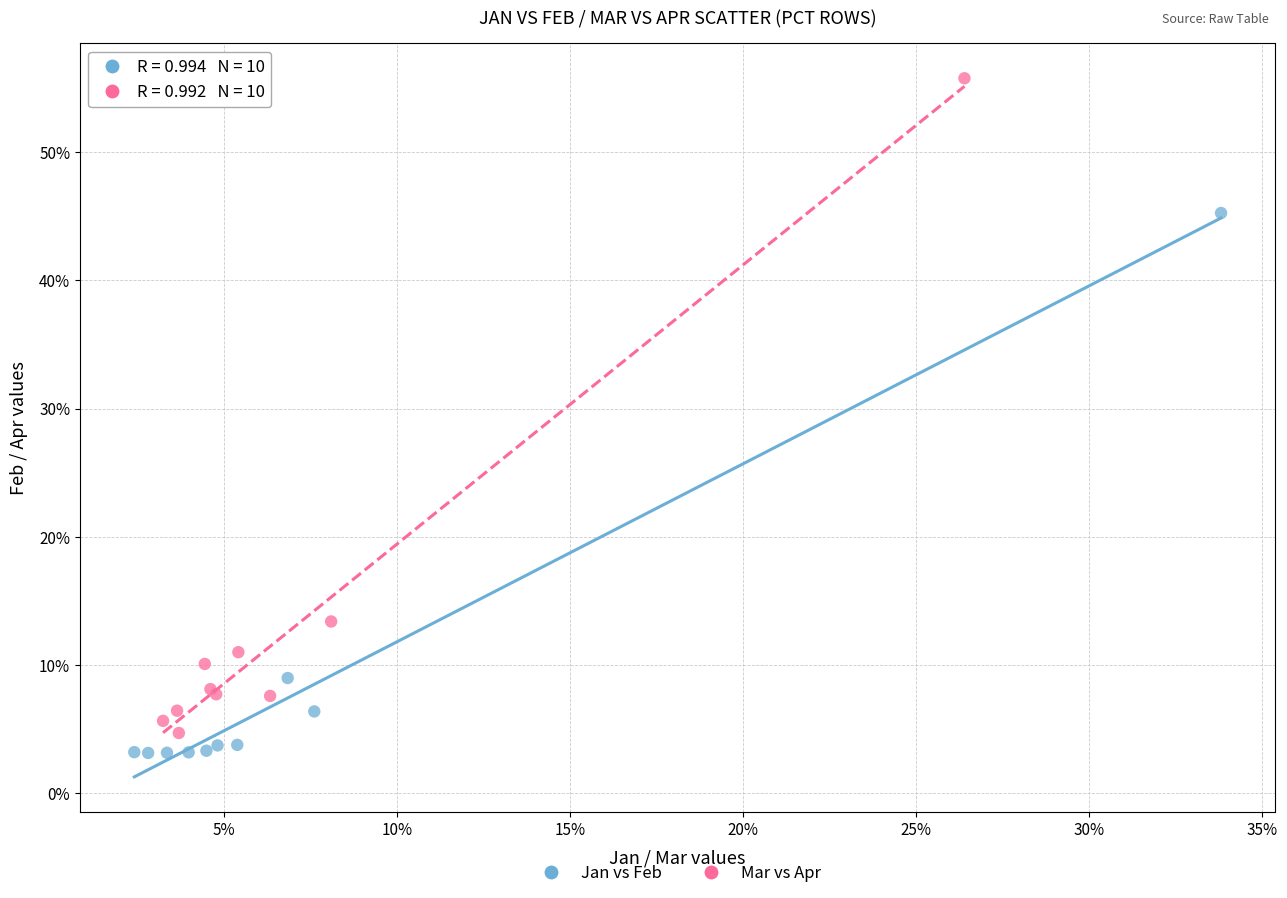

Which series reaches the maximum Y coordinate?

Mar vs Apr